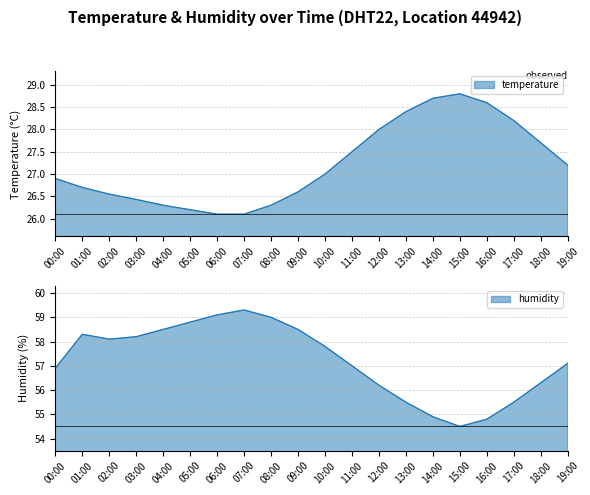

What is the difference between the maximum and minimum values in the humidity series?

4.8